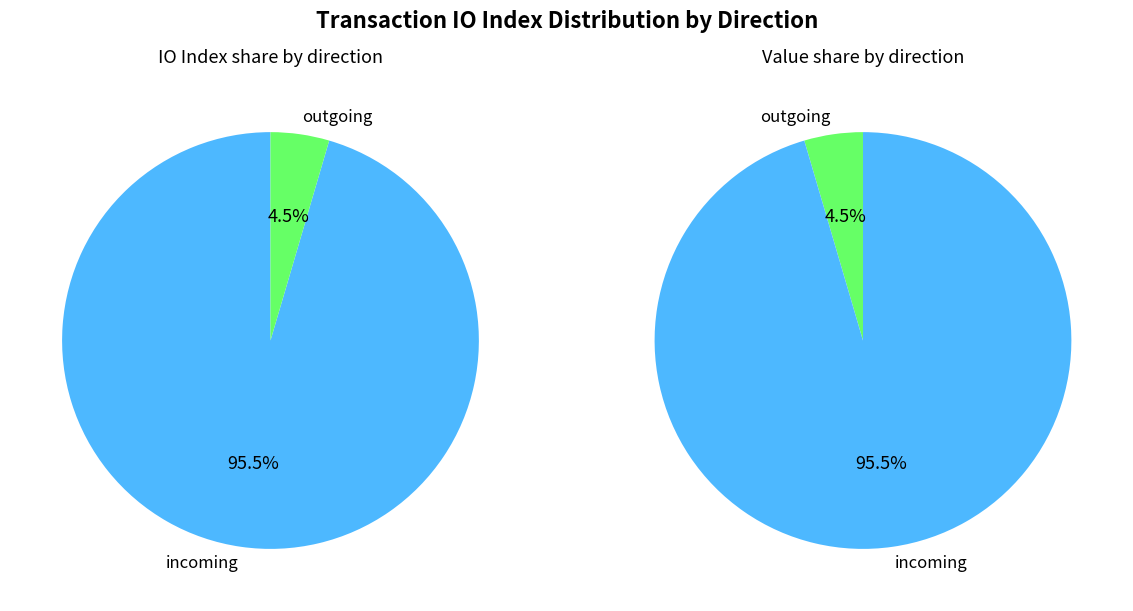

How many slices are in this pie chart?

2